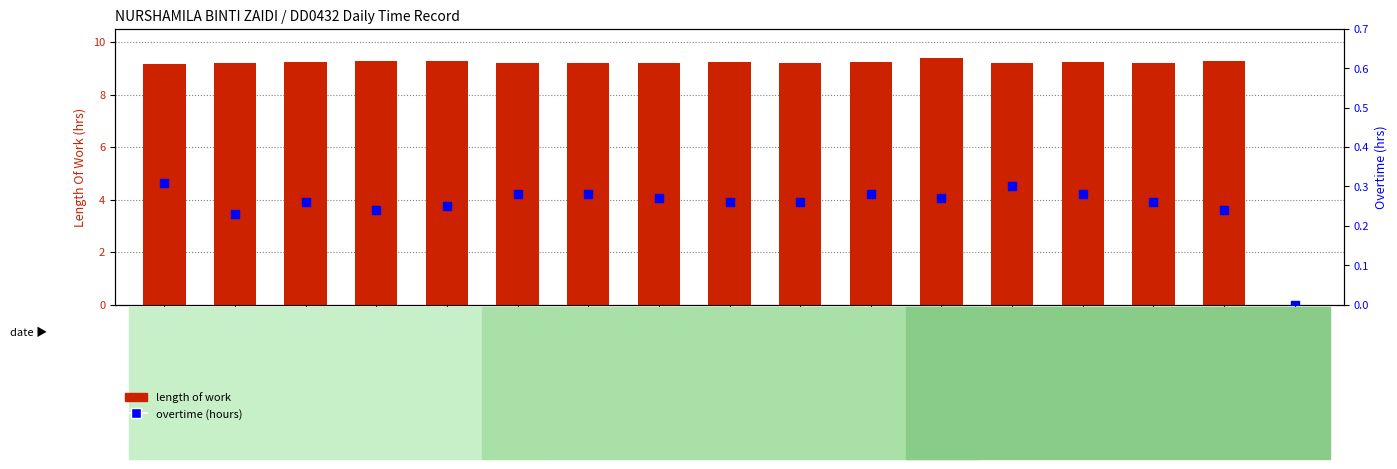

Which series contains the highest Y value?

length of work